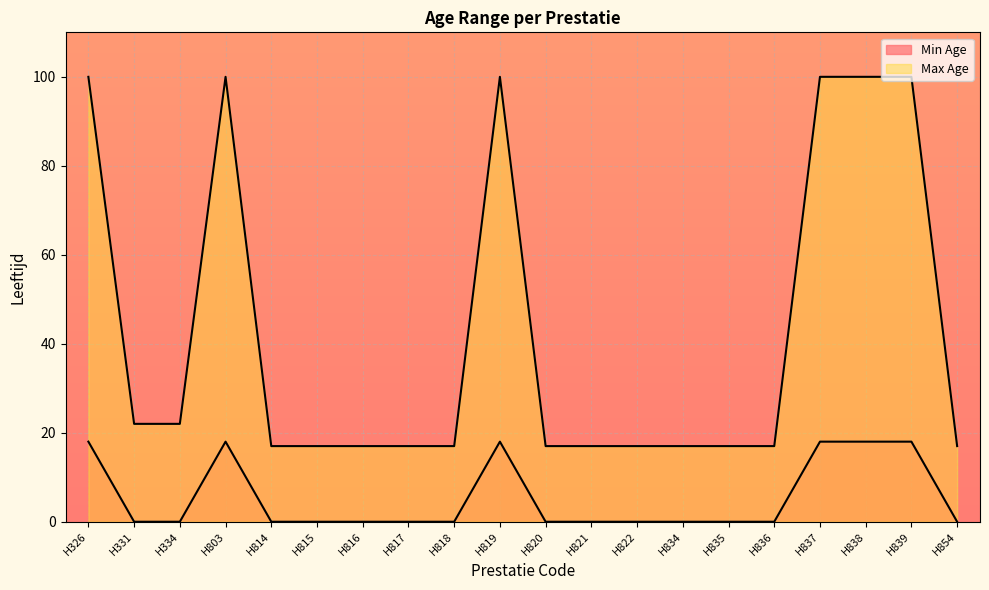

Which series has the largest range (max minus min)?

Max Age